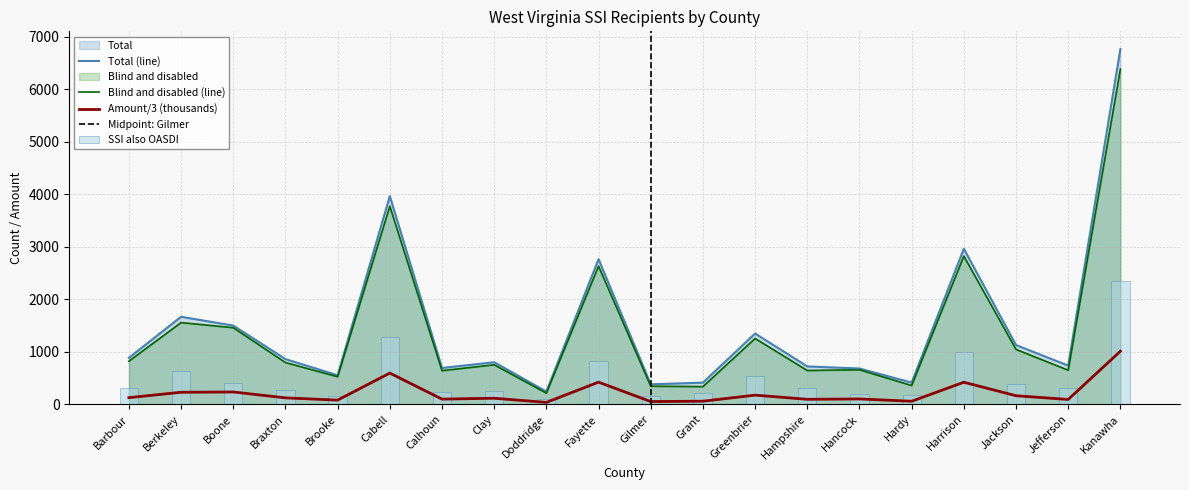

What is the difference between the maximum and minimum values in the Blind and disabled series?

6175.0